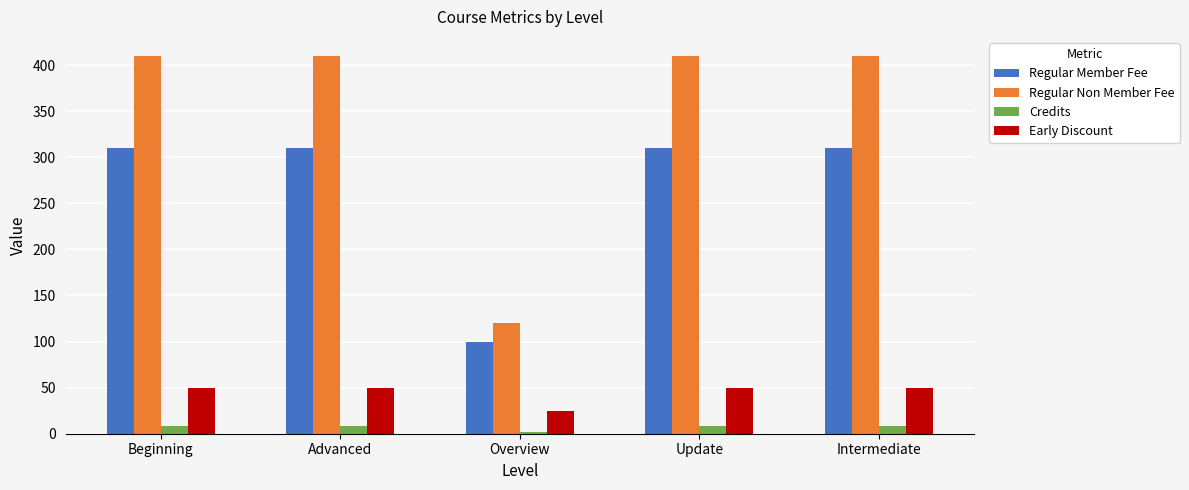

Are the bars grouped side by side (vs. stacked)?

Yes